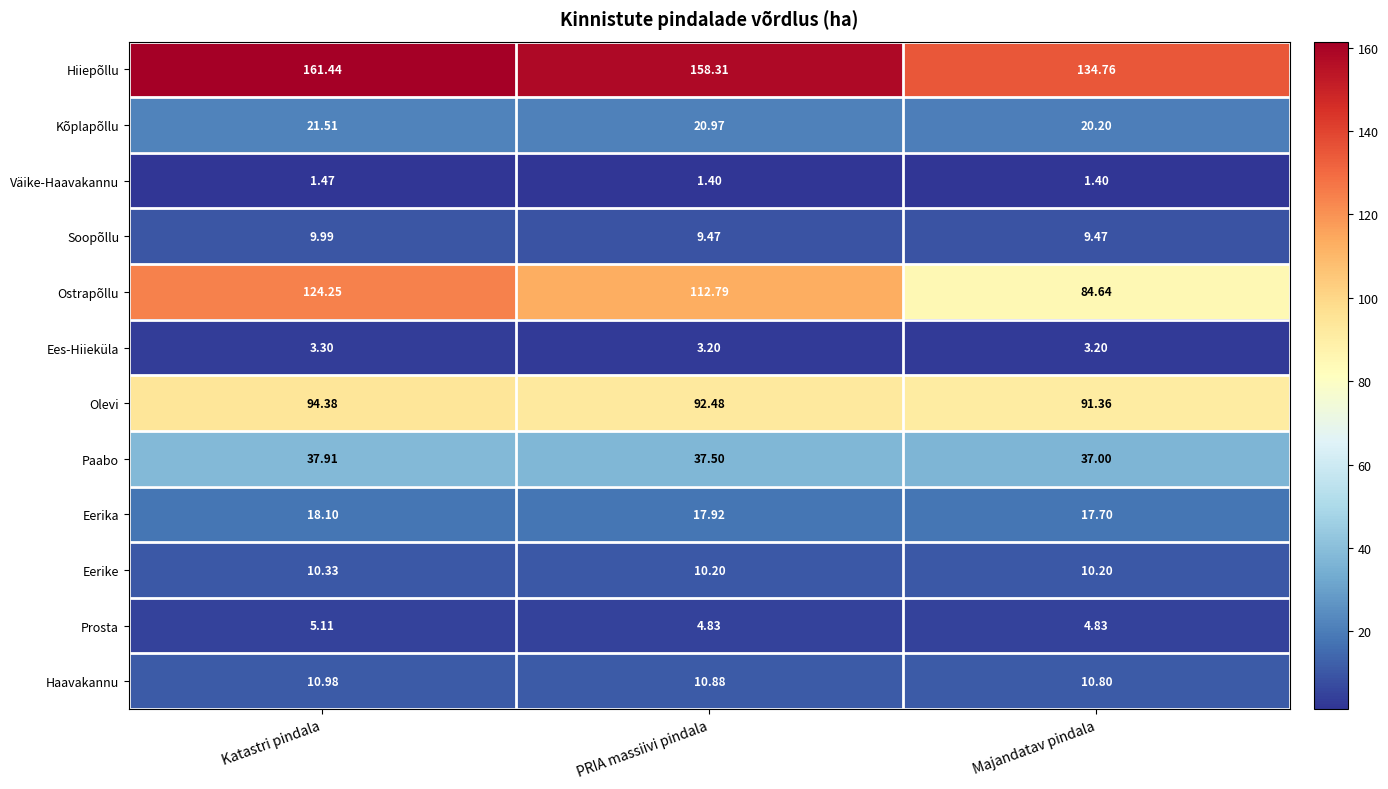

Is the value of Eerike at Majandatav pindala greater than the value of Paabo at Katastri pindala?

No